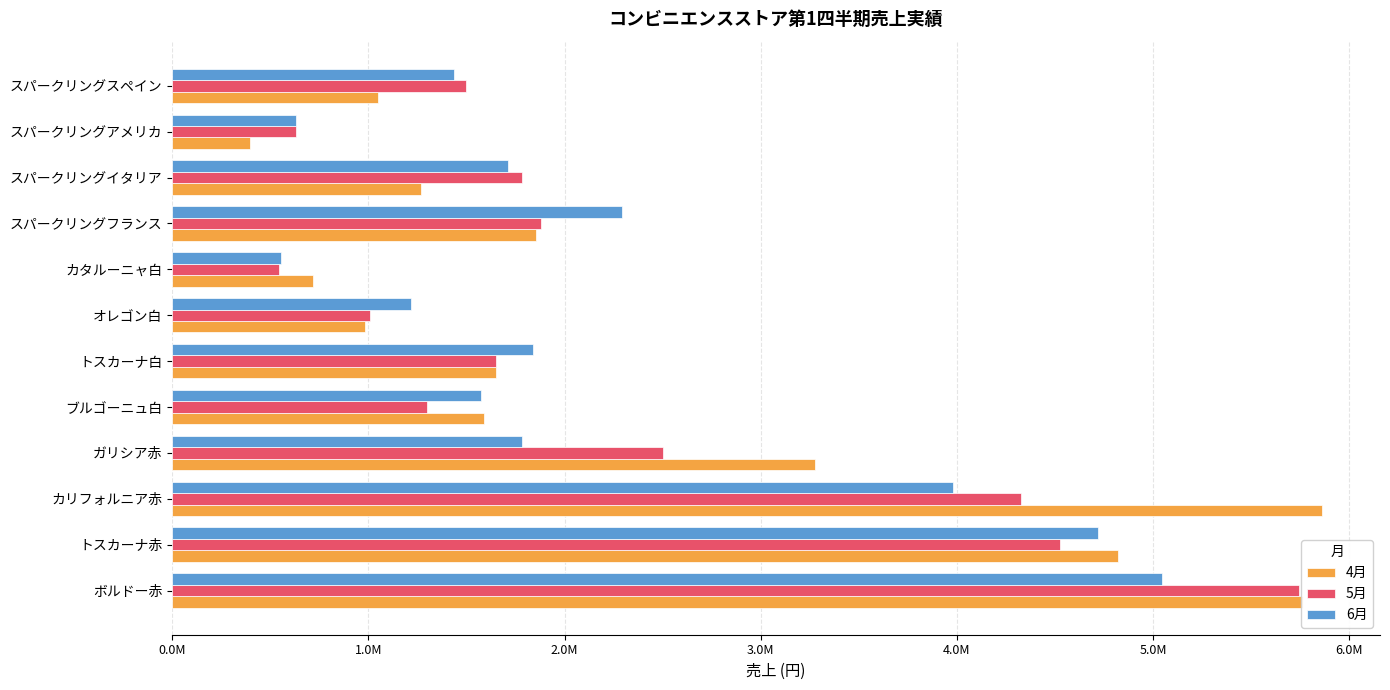

What is the minimum value for 5月?

542568